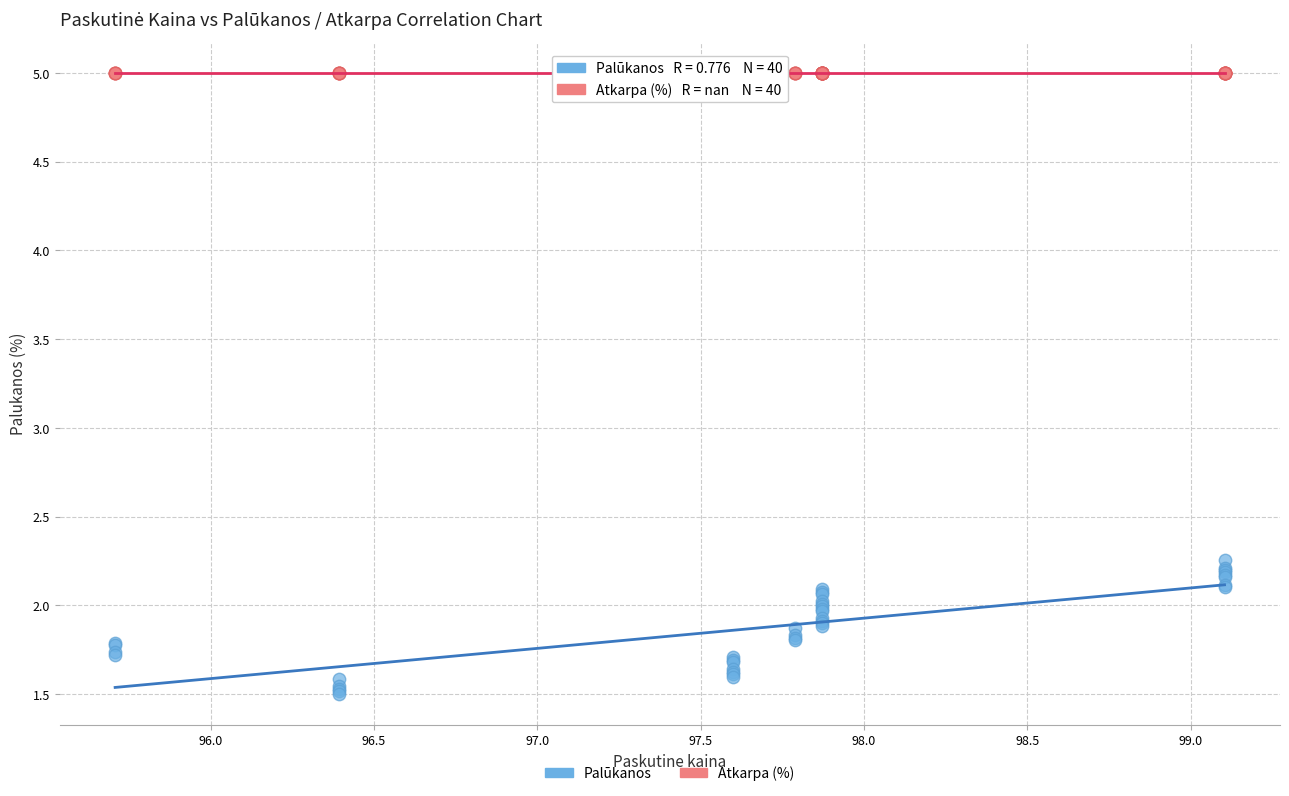

Which series contains the lowest Y value?

Palūkanos